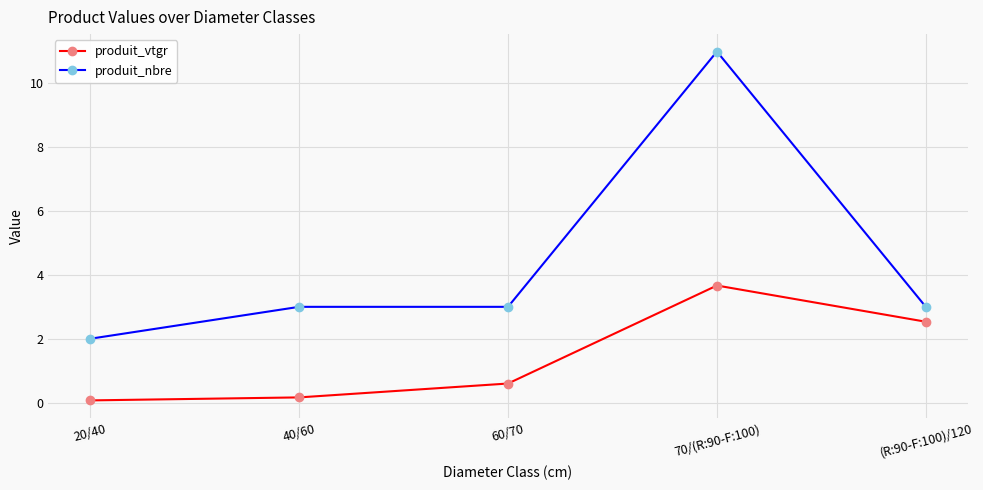

True or false: produit_nbre has a value of 3.0 at 40/60.

True